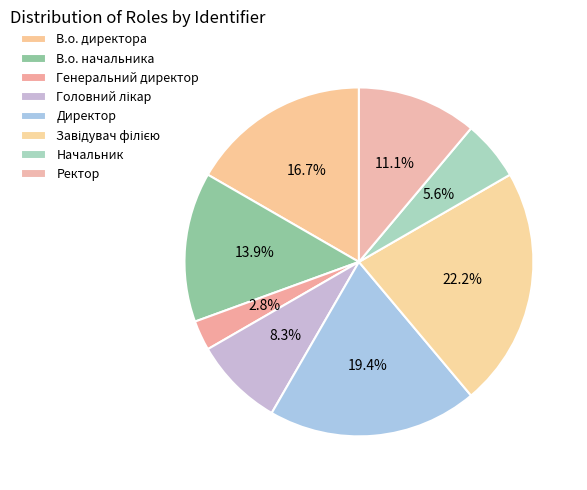

How many slices are in this pie chart?

8